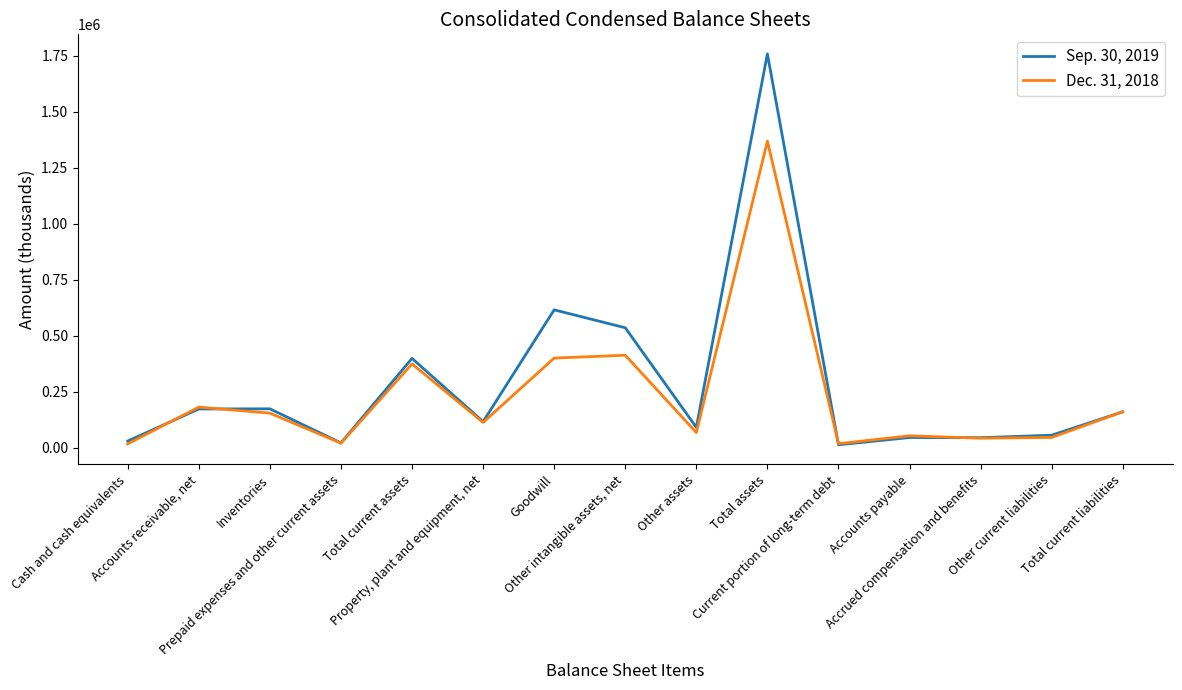

What is the minimum value for Dec. 31, 2018?

17511